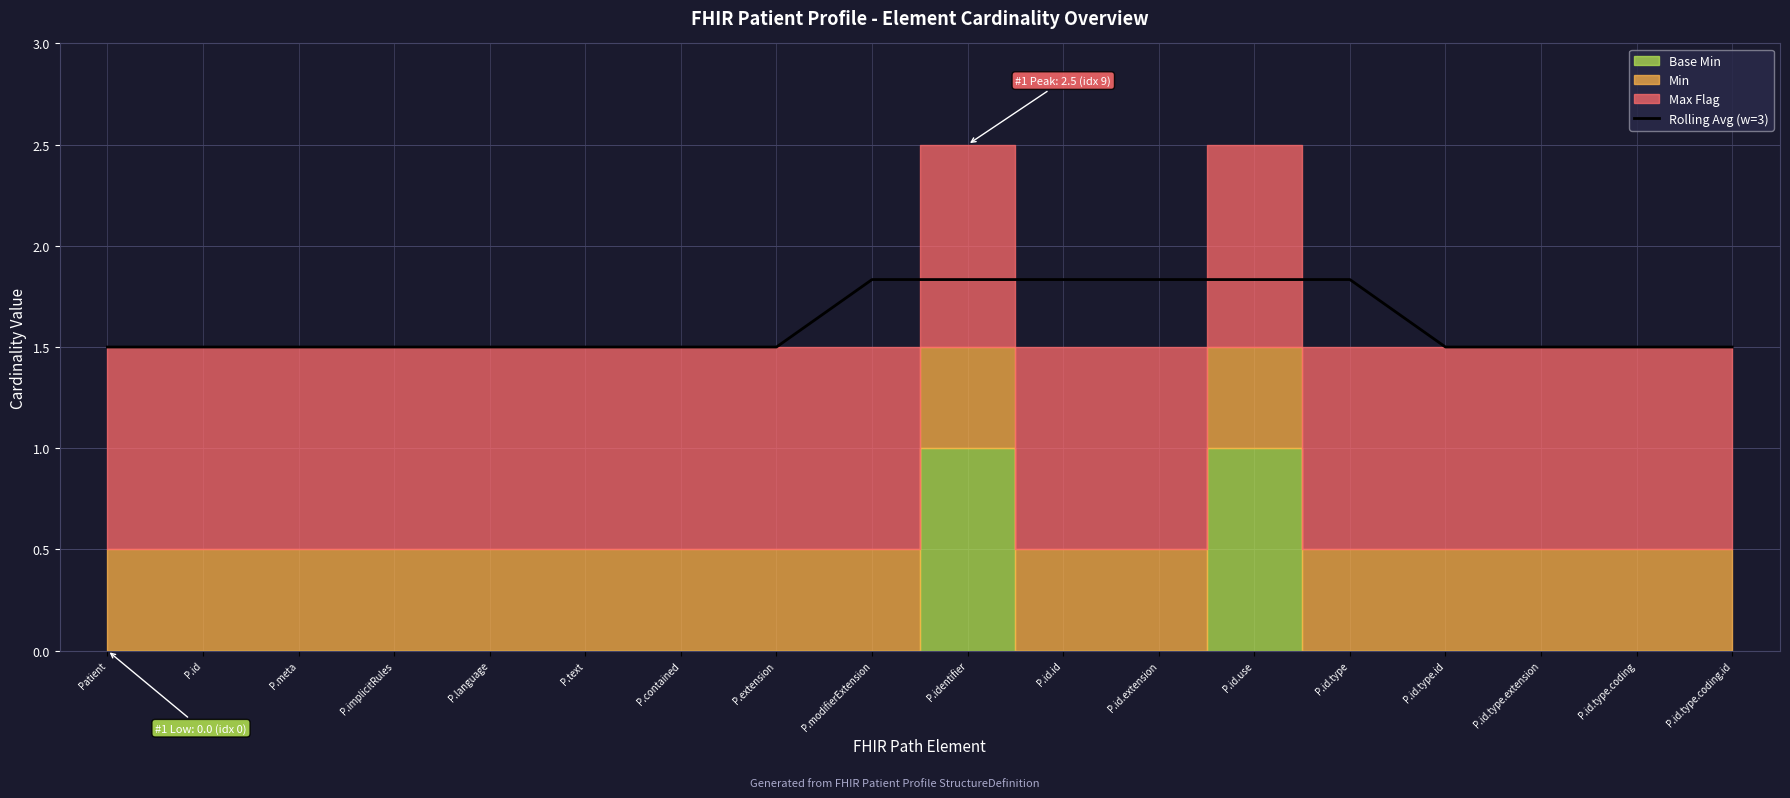

What value does the data have at P.identifier?

1.8